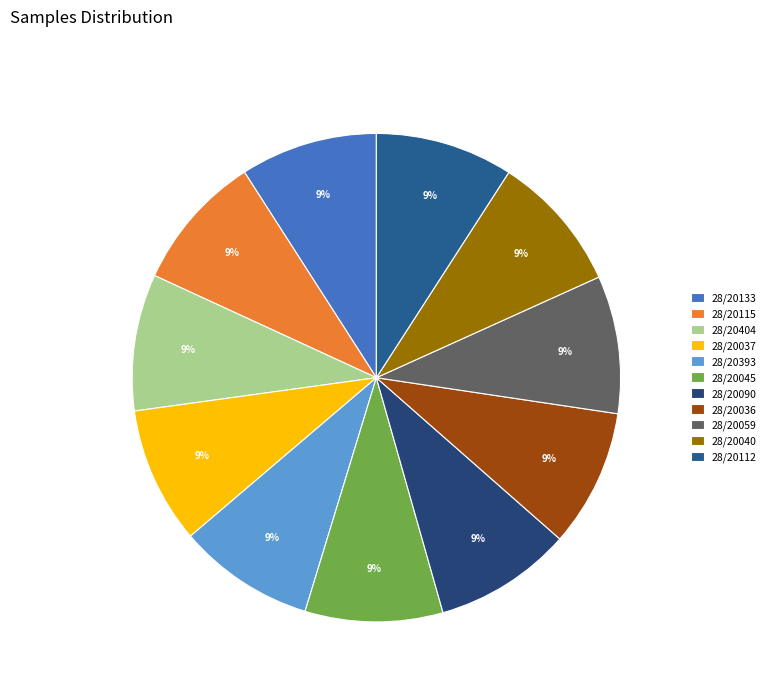

Count the number of slices in the pie.

11